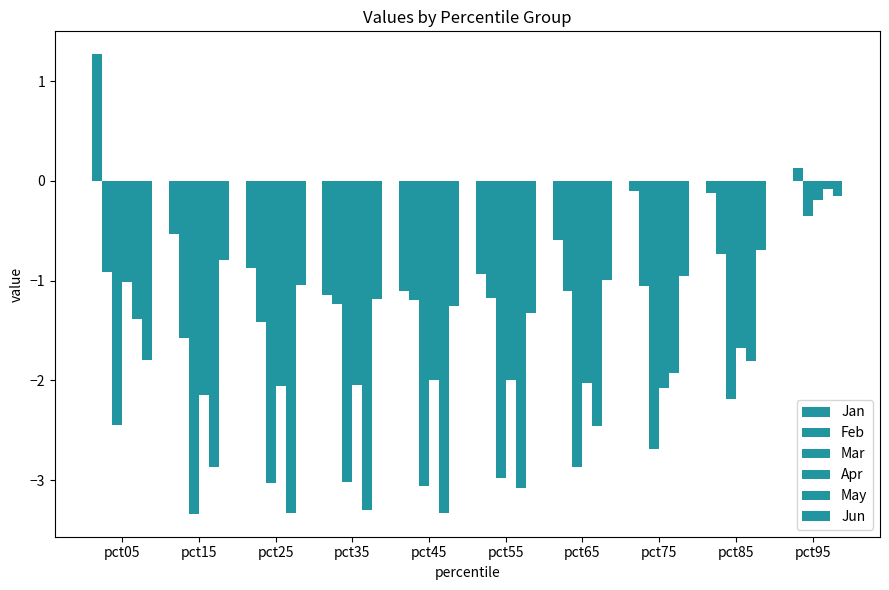

List the labels in order of Apr value, largest first.

pct95, pct05, pct85, pct55, pct45, pct65, pct35, pct25, pct75, pct15